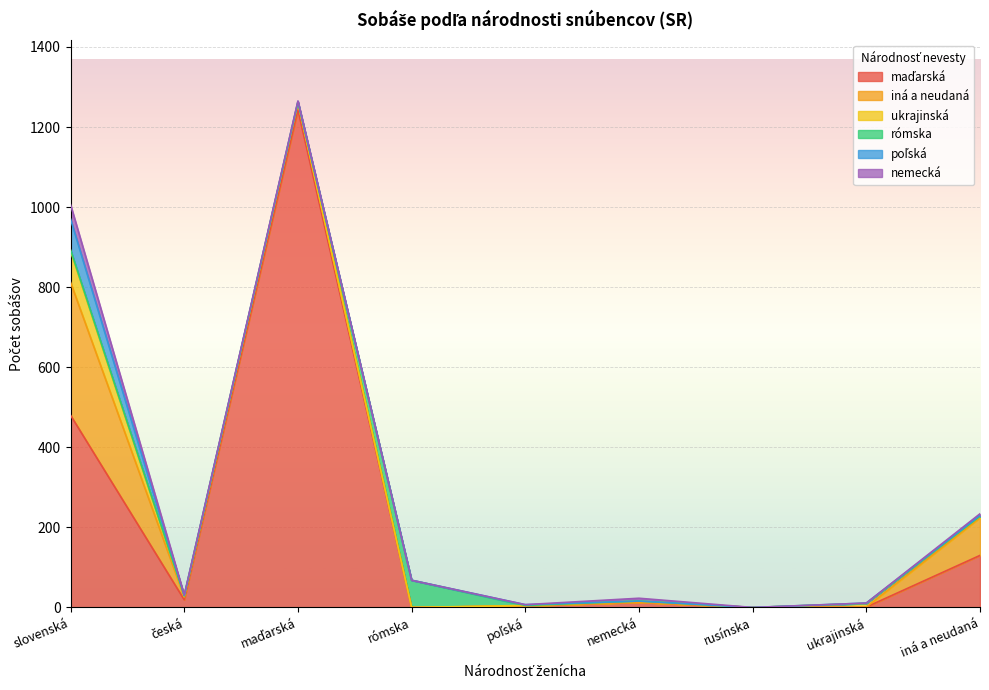

What is the value of the poľská point at the 3rd from the left?

2